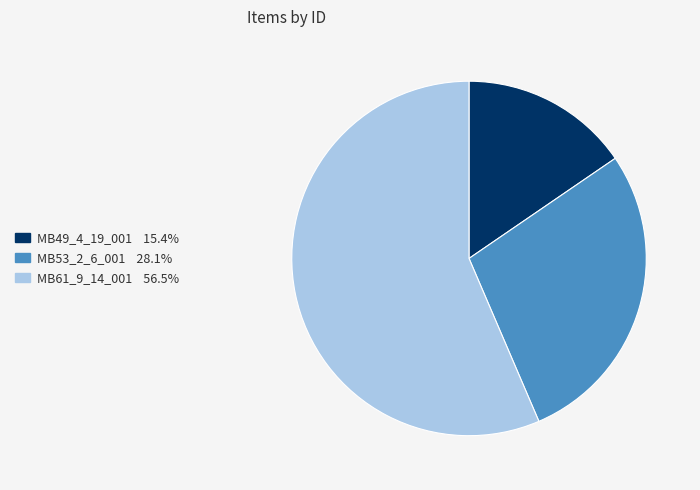

Does MB61_9_14_001 account for over 50% of the chart?

Yes